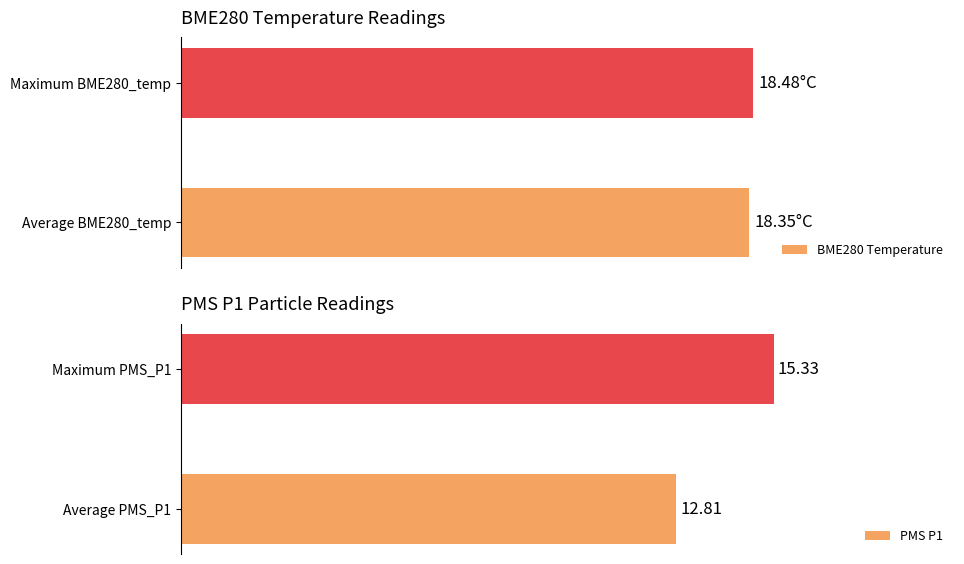

Are the bars horizontal?

Yes